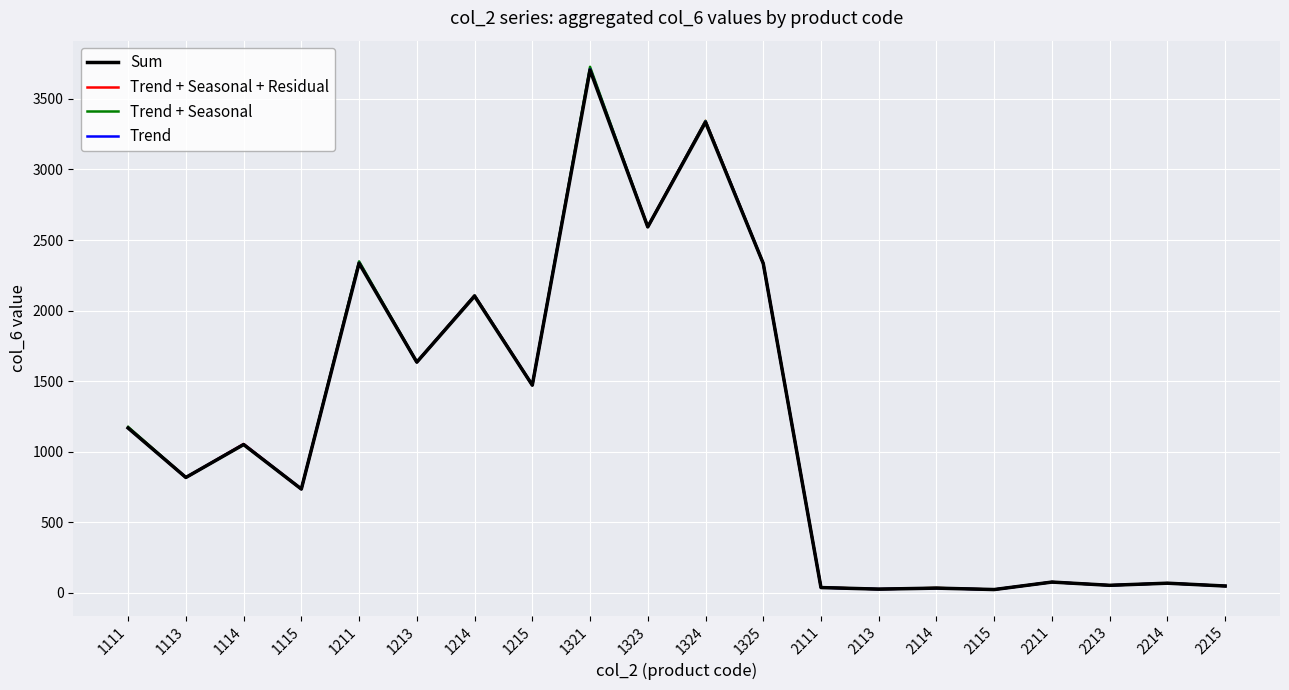

At which category does Trend + Seasonal reach its first local peak?

1114